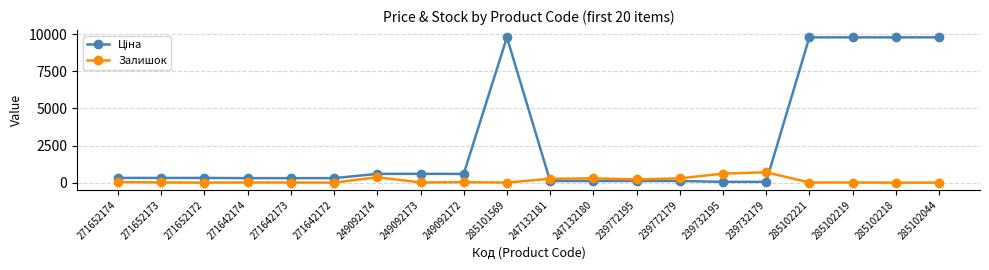

What is the maximum value for Залишок?

702.0